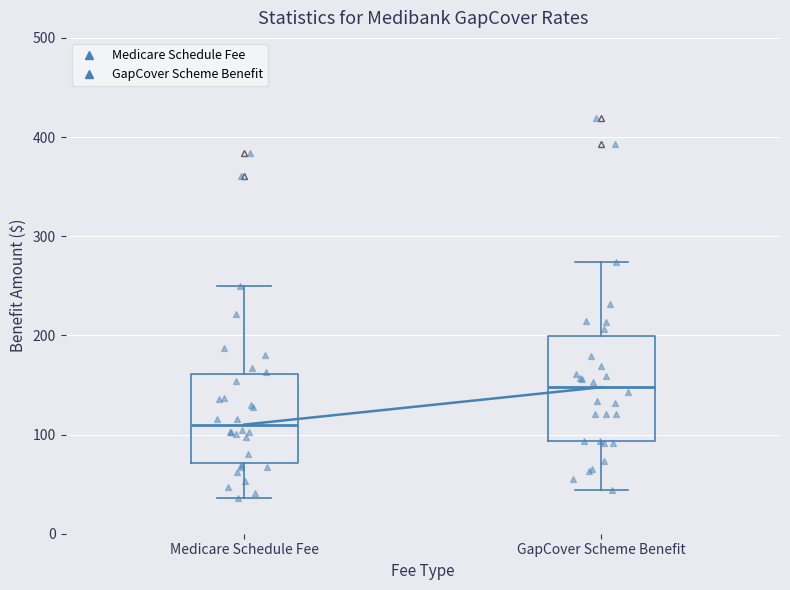

Which box has the lowest median line?

Medicare Schedule Fee